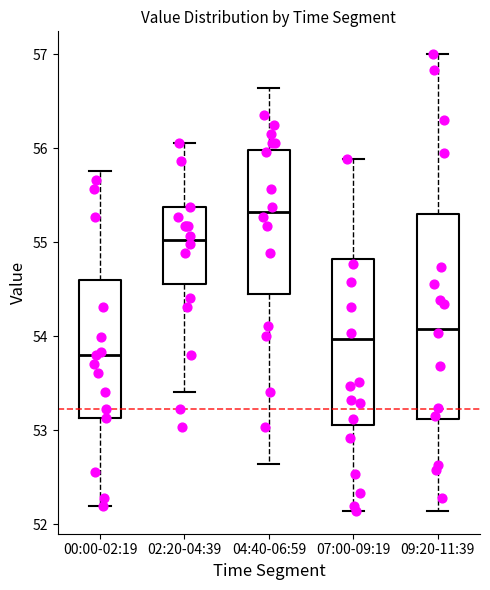

Comparing the boxes themselves (not the whiskers), which one is the tallest?

09:20-11:39